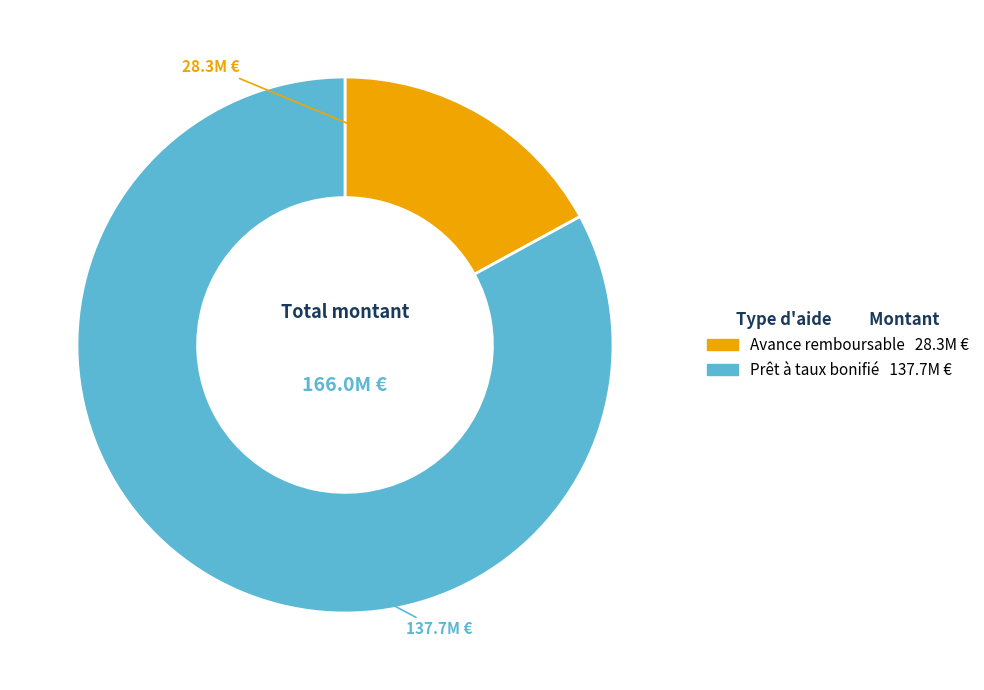

Combined, do Prêt à taux bonifié and Avance remboursable account for over 50%?

Yes